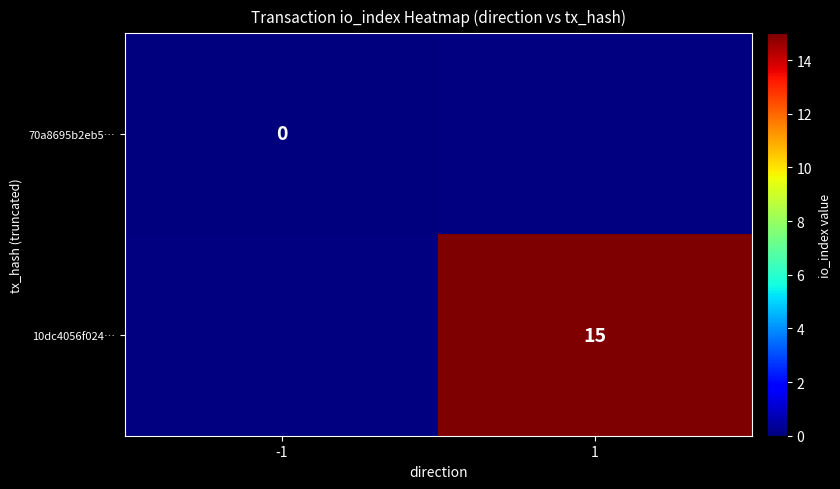

True or false: 10dc4056f024… has a value of 15 at 1.

True